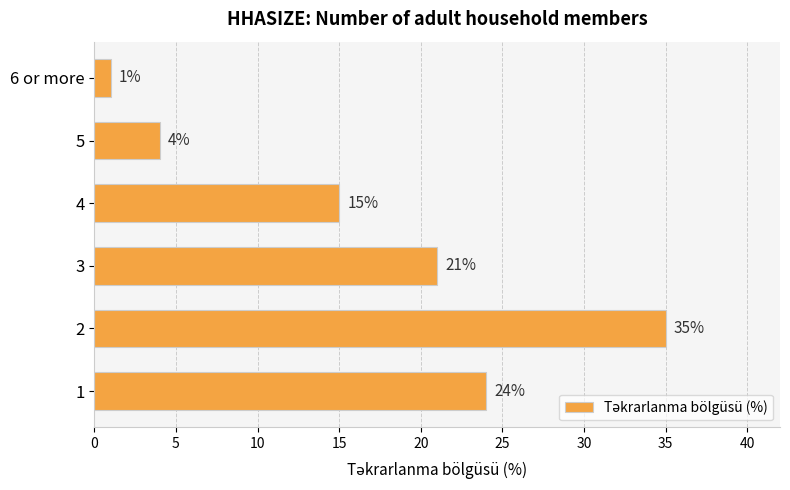

Reading bottom to top, list all the values displayed in this chart.

24	35	21	15	4	1